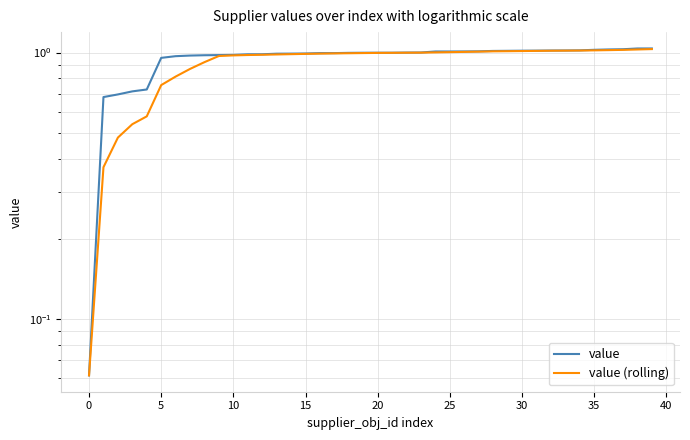

Is the value of value at 15 greater than the value of value (rolling) at 20?

No